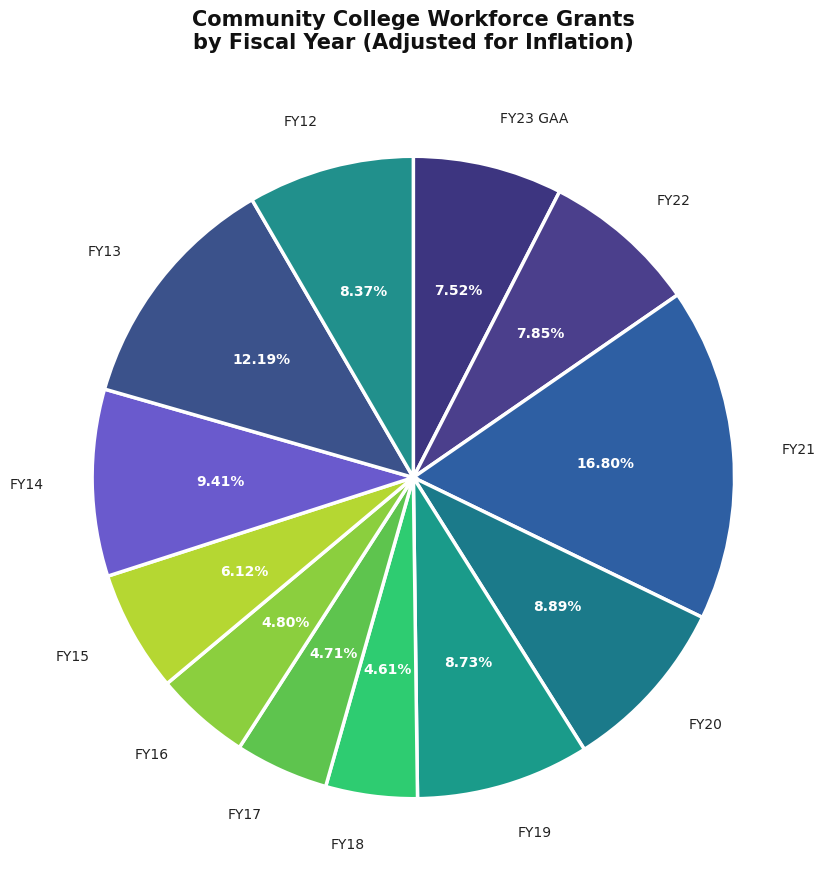

What percentage is the FY13 slice, to the nearest percent?

12%